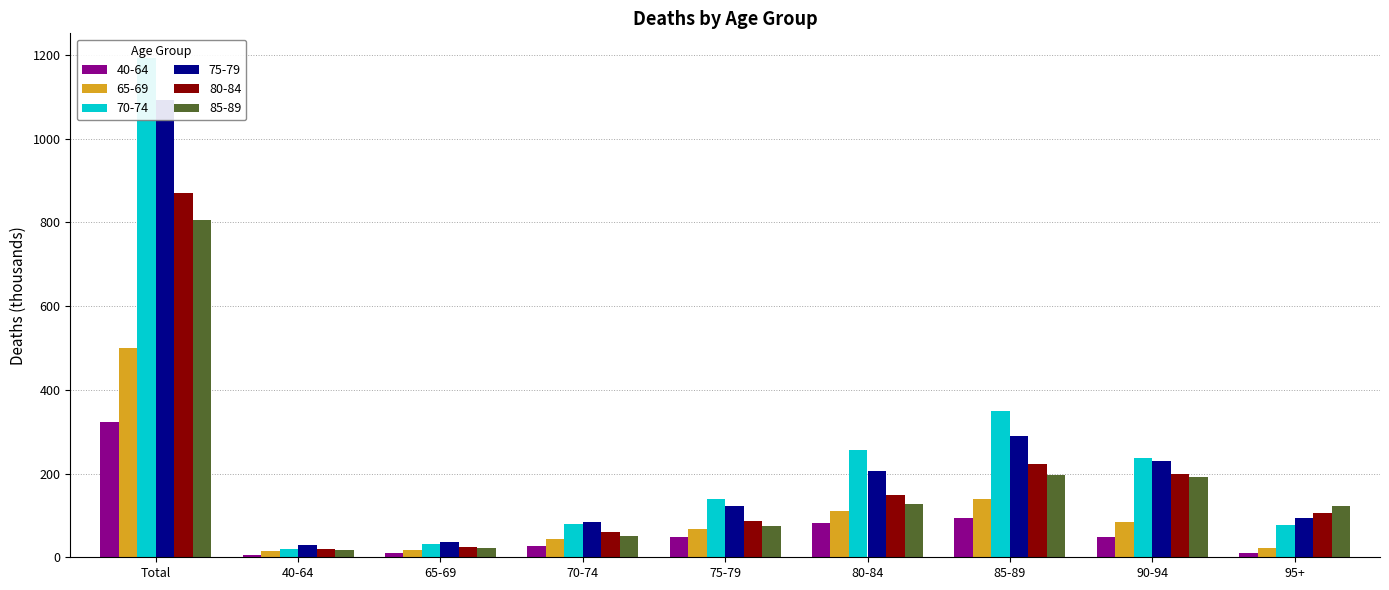

Which series has the largest range (max minus min)?

70-74